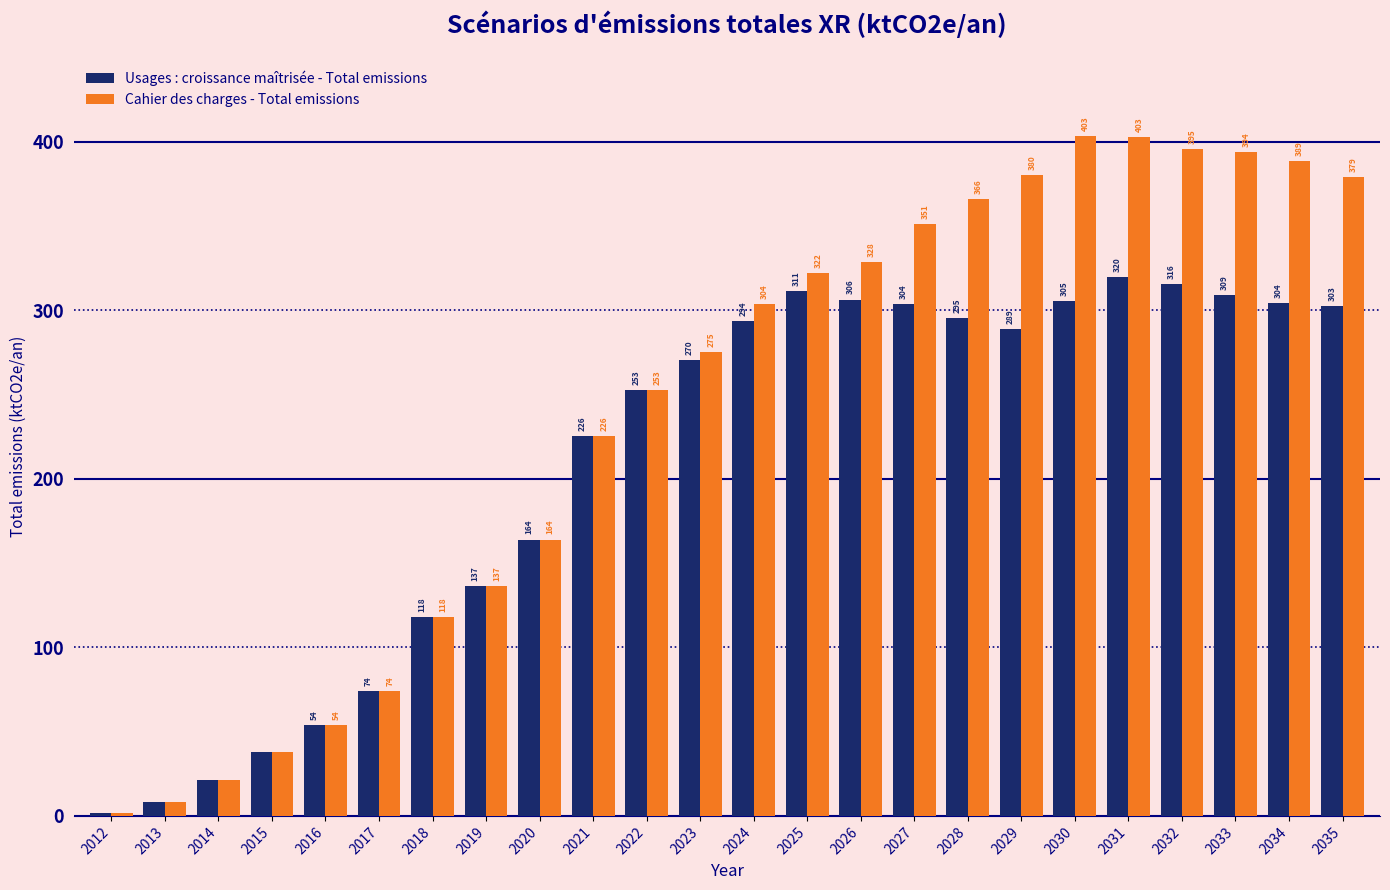

What is the spread (max minus min) of values at 2026?

22.0